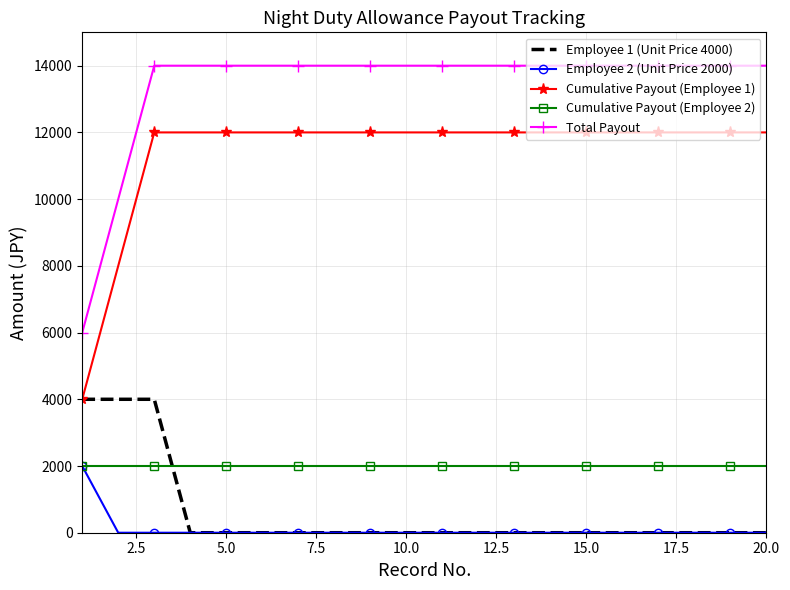

True or false: Employee 2 (Unit Price 2000) and Total Payout intersect in this chart.

False